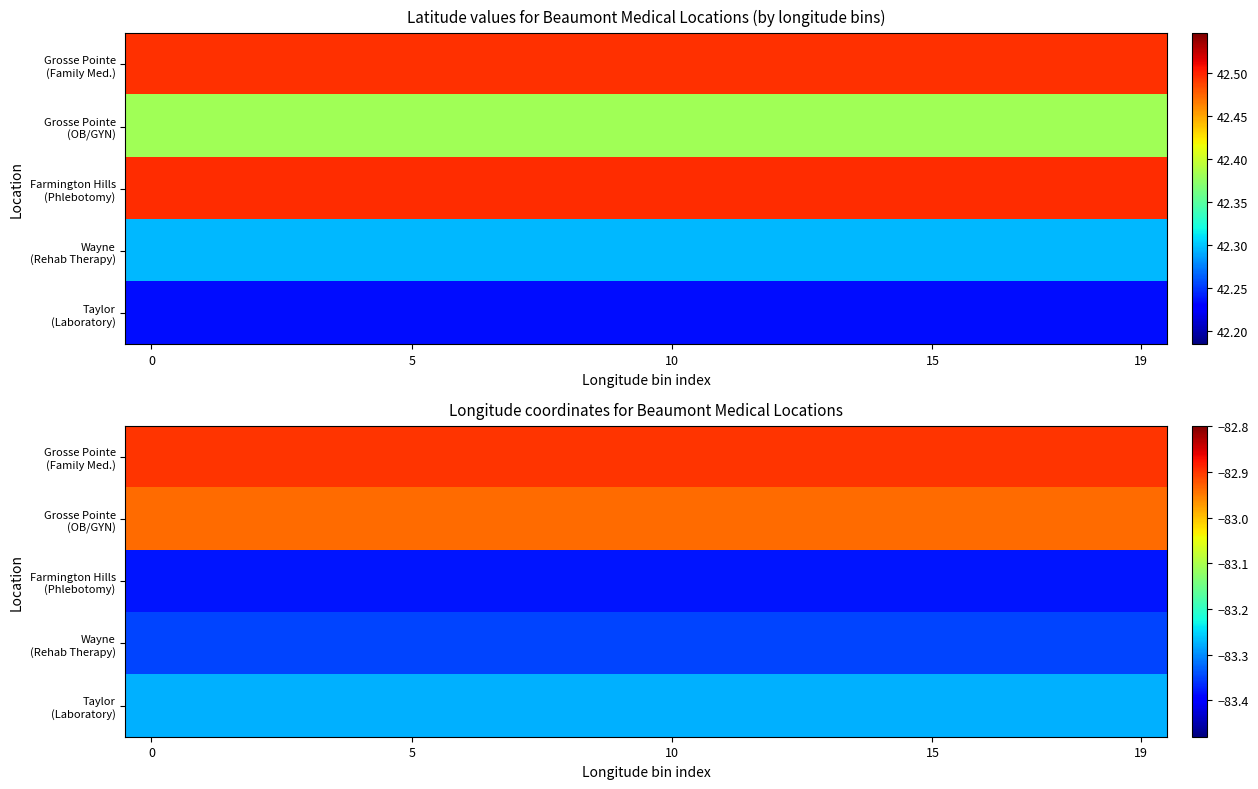

Rank the series at 15 from lowest to highest value.

Farmington Hills (Phlebotomy), Wayne (Rehab Therapy), Taylor (Laboratory), Grosse Pointe (OB/GYN), Grosse Pointe (Family Med.)